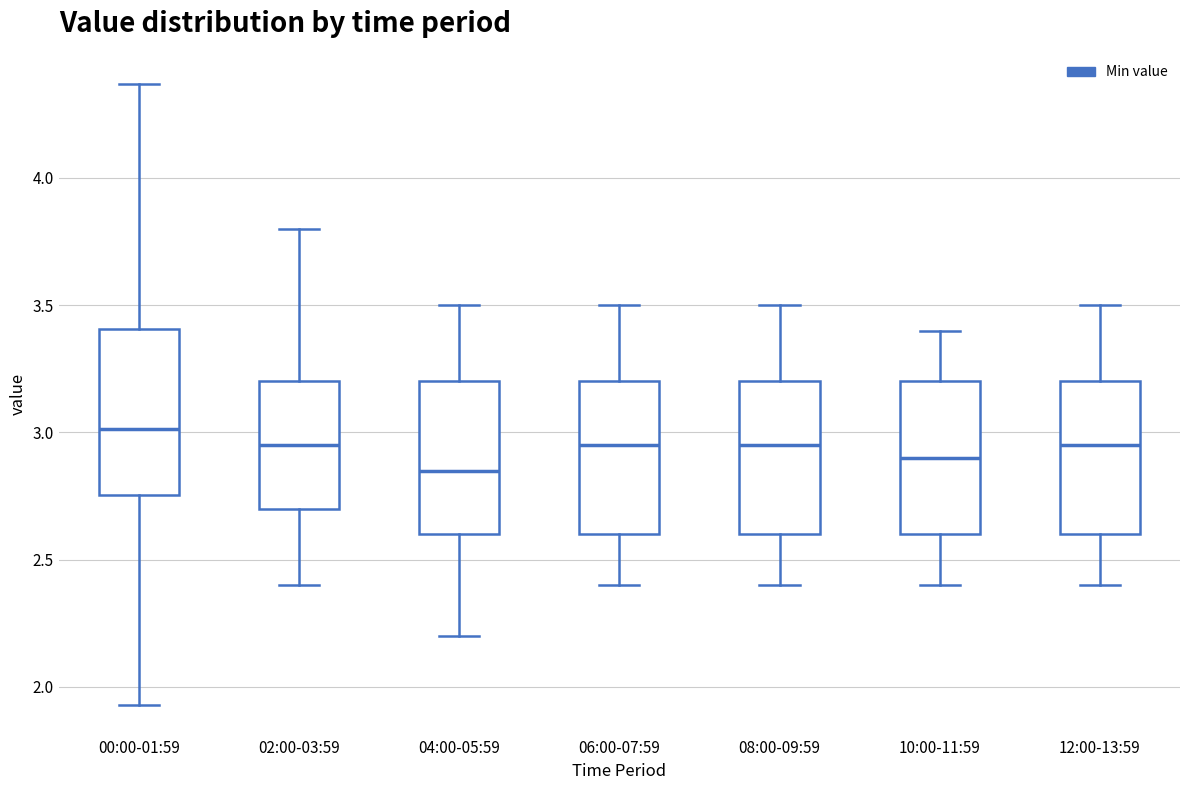

Where is the upper edge of the box for 00:00-01:59 on the y-axis? The values are not printed on the chart, so give them approximately, as read against the axis.

3.40